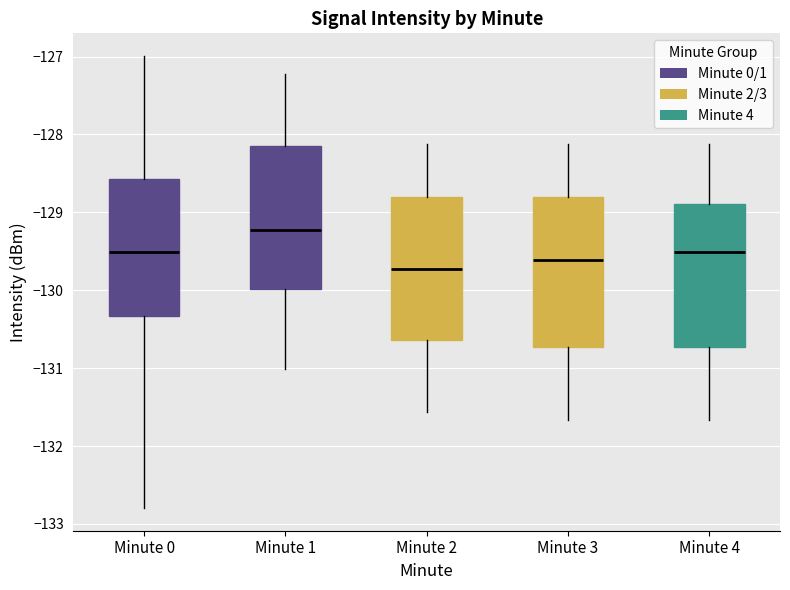

Reading left to right, transcribe this box plot: for each box, give where its median line is, the range the box spans, and where its two whiskers end, as read against the y-axis. The values are not printed on the chart, so give them approximately, as read against the axis.

Minute 0: median -129.5, box -130.3 to -128.6, whiskers -132.8 to -127.0
Minute 1: median -129.2, box -130.0 to -128.1, whiskers -131.0 to -127.2
Minute 2: median -129.7, box -130.6 to -128.8, whiskers -131.6 to -128.1
Minute 3: median -129.6, box -130.7 to -128.8, whiskers -131.7 to -128.1
Minute 4: median -129.5, box -130.7 to -128.9, whiskers -131.7 to -128.1